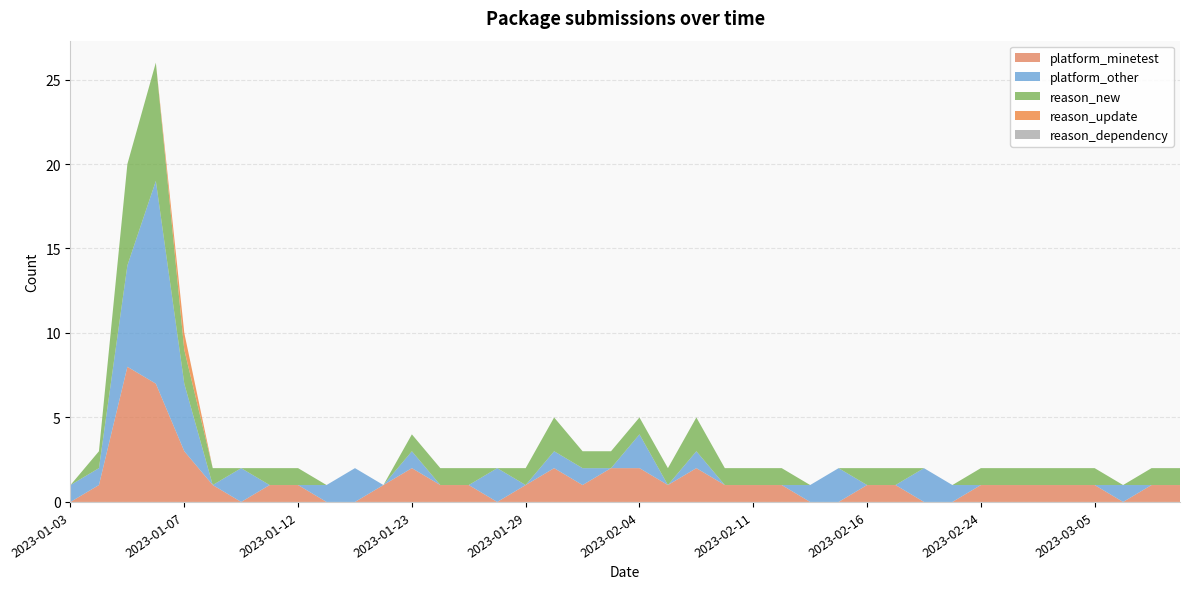

Reading left to right, transcribe all the data shown in this chart.

platform_minetest: 2023-01-03=0	2023-01-04=1	2023-01-05=8	2023-01-06=7	2023-01-07=3	2023-01-08=1	2023-01-10=0	2023-01-11=1	2023-01-12=1	2023-01-15=0	2023-01-18=0	2023-01-20=1	2023-01-23=2	2023-01-26=1	2023-01-27=1	2023-01-28=0	2023-01-29=1	2023-01-30=2	2023-01-31=1	2023-02-01=2	2023-02-04=2	2023-02-05=1	2023-02-06=2	2023-02-09=1	2023-02-11=1	2023-02-12=1	2023-02-13=0	2023-02-14=0	2023-02-16=1	2023-02-21=1	2023-02-22=0	2023-02-23=0	2023-02-24=1	2023-02-25=1	2023-02-28=1	2023-03-03=1	2023-03-05=1	2023-03-07=0	2023-03-09=1	2023-03-11=1
platform_other: 2023-01-03=1	2023-01-04=1	2023-01-05=6	2023-01-06=12	2023-01-07=4	2023-01-08=0	2023-01-10=2	2023-01-11=0	2023-01-12=0	2023-01-15=1	2023-01-18=2	2023-01-20=0	2023-01-23=1	2023-01-26=0	2023-01-27=0	2023-01-28=2	2023-01-29=0	2023-01-30=1	2023-01-31=1	2023-02-01=0	2023-02-04=2	2023-02-05=0	2023-02-06=1	2023-02-09=0	2023-02-11=0	2023-02-12=0	2023-02-13=1	2023-02-14=2	2023-02-16=0	2023-02-21=0	2023-02-22=2	2023-02-23=1	2023-02-24=0	2023-02-25=0	2023-02-28=0	2023-03-03=0	2023-03-05=0	2023-03-07=1	2023-03-09=0	2023-03-11=0
reason_new: 2023-01-03=0	2023-01-04=1	2023-01-05=6	2023-01-06=7	2023-01-07=2	2023-01-08=1	2023-01-10=0	2023-01-11=1	2023-01-12=1	2023-01-15=0	2023-01-18=0	2023-01-20=0	2023-01-23=1	2023-01-26=1	2023-01-27=1	2023-01-28=0	2023-01-29=1	2023-01-30=2	2023-01-31=1	2023-02-01=1	2023-02-04=1	2023-02-05=1	2023-02-06=2	2023-02-09=1	2023-02-11=1	2023-02-12=1	2023-02-13=0	2023-02-14=0	2023-02-16=1	2023-02-21=1	2023-02-22=0	2023-02-23=0	2023-02-24=1	2023-02-25=1	2023-02-28=1	2023-03-03=1	2023-03-05=1	2023-03-07=0	2023-03-09=1	2023-03-11=1
reason_update: 2023-01-03=0	2023-01-04=0	2023-01-05=0	2023-01-06=0	2023-01-07=1	2023-01-08=0	2023-01-10=0	2023-01-11=0	2023-01-12=0	2023-01-15=0	2023-01-18=0	2023-01-20=0	2023-01-23=0	2023-01-26=0	2023-01-27=0	2023-01-28=0	2023-01-29=0	2023-01-30=0	2023-01-31=0	2023-02-01=0	2023-02-04=0	2023-02-05=0	2023-02-06=0	2023-02-09=0	2023-02-11=0	2023-02-12=0	2023-02-13=0	2023-02-14=0	2023-02-16=0	2023-02-21=0	2023-02-22=0	2023-02-23=0	2023-02-24=0	2023-02-25=0	2023-02-28=0	2023-03-03=0	2023-03-05=0	2023-03-07=0	2023-03-09=0	2023-03-11=0
reason_dependency: 2023-01-03=0	2023-01-04=0	2023-01-05=0	2023-01-06=0	2023-01-07=0	2023-01-08=0	2023-01-10=0	2023-01-11=0	2023-01-12=0	2023-01-15=0	2023-01-18=0	2023-01-20=0	2023-01-23=0	2023-01-26=0	2023-01-27=0	2023-01-28=0	2023-01-29=0	2023-01-30=0	2023-01-31=0	2023-02-01=0	2023-02-04=0	2023-02-05=0	2023-02-06=0	2023-02-09=0	2023-02-11=0	2023-02-12=0	2023-02-13=0	2023-02-14=0	2023-02-16=0	2023-02-21=0	2023-02-22=0	2023-02-23=0	2023-02-24=0	2023-02-25=0	2023-02-28=0	2023-03-03=0	2023-03-05=0	2023-03-07=0	2023-03-09=0	2023-03-11=0